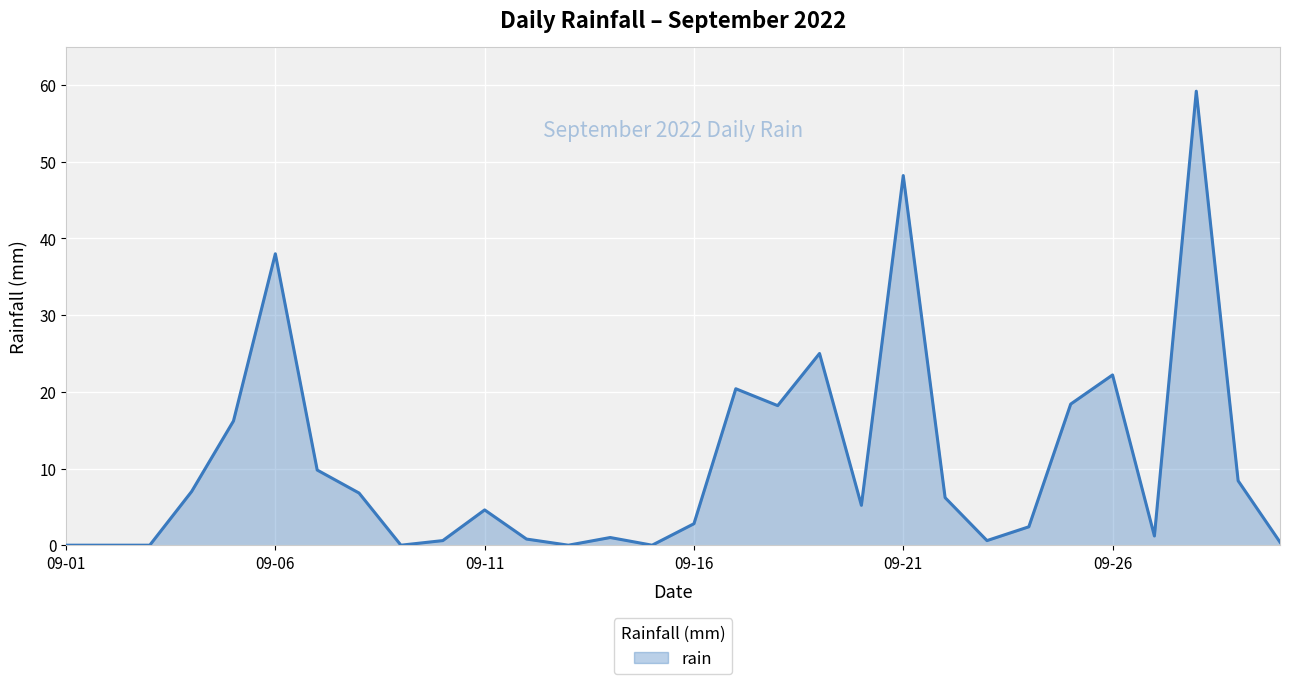

What is the maximum value shown in the chart?

59.2